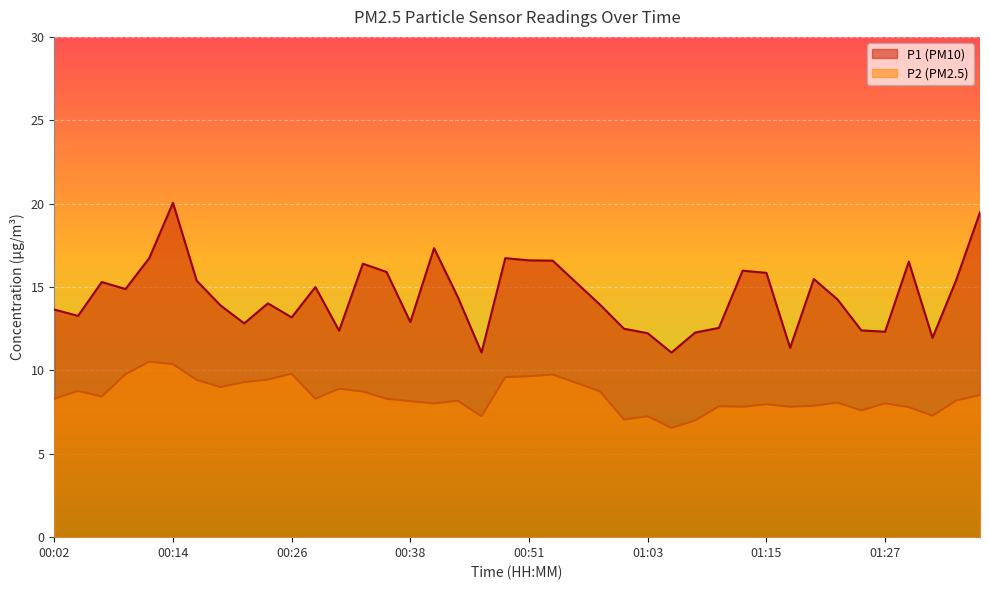

What is the spread (max minus min) of values at 00:53?

6.8